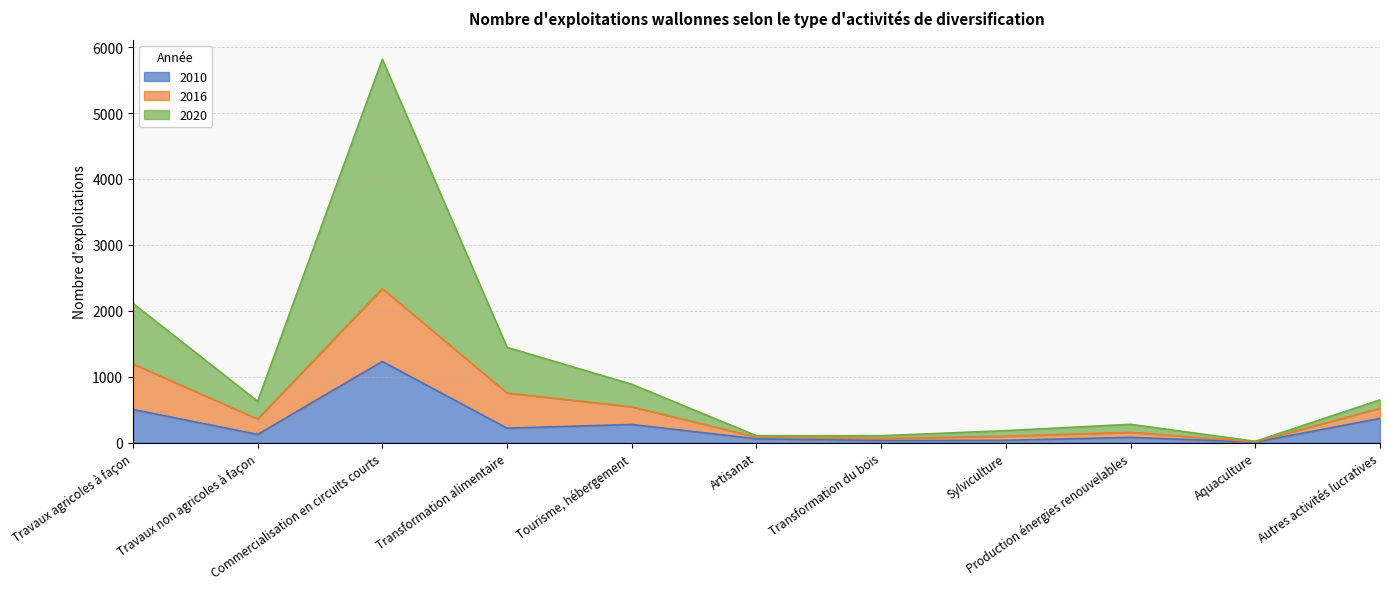

True or false: 2020 and 2010 cross at least once.

False